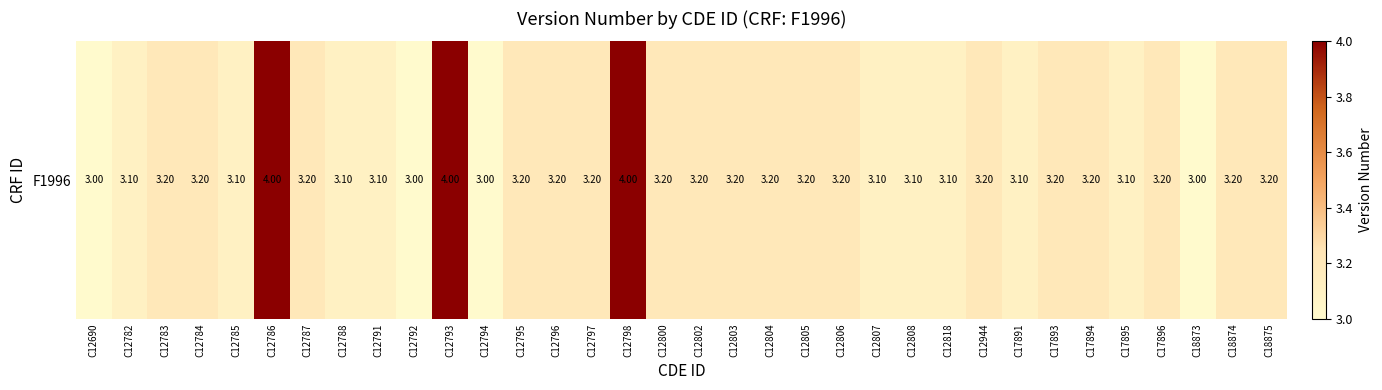

How many values exceed 3?

30